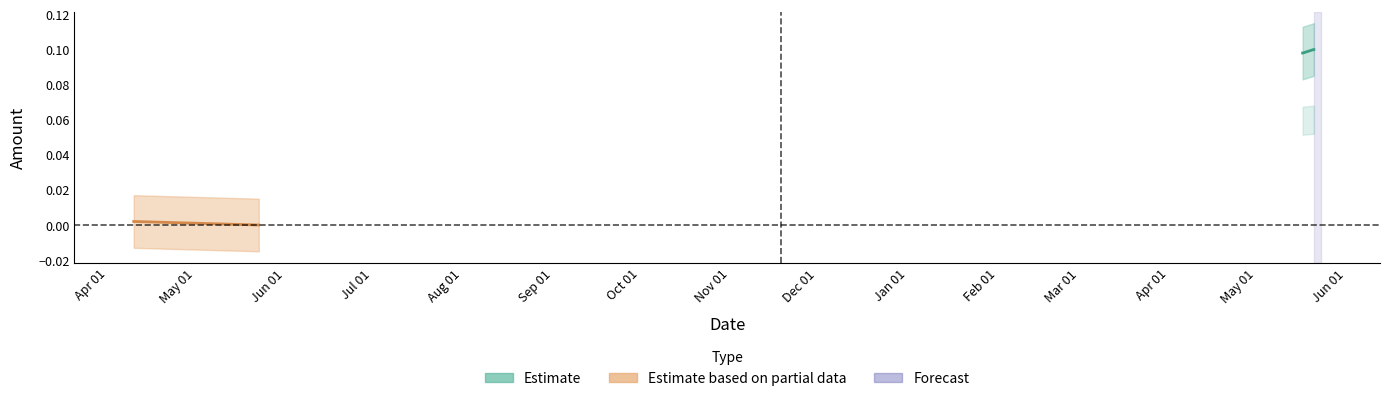

Does the chart have visible grid lines?

No